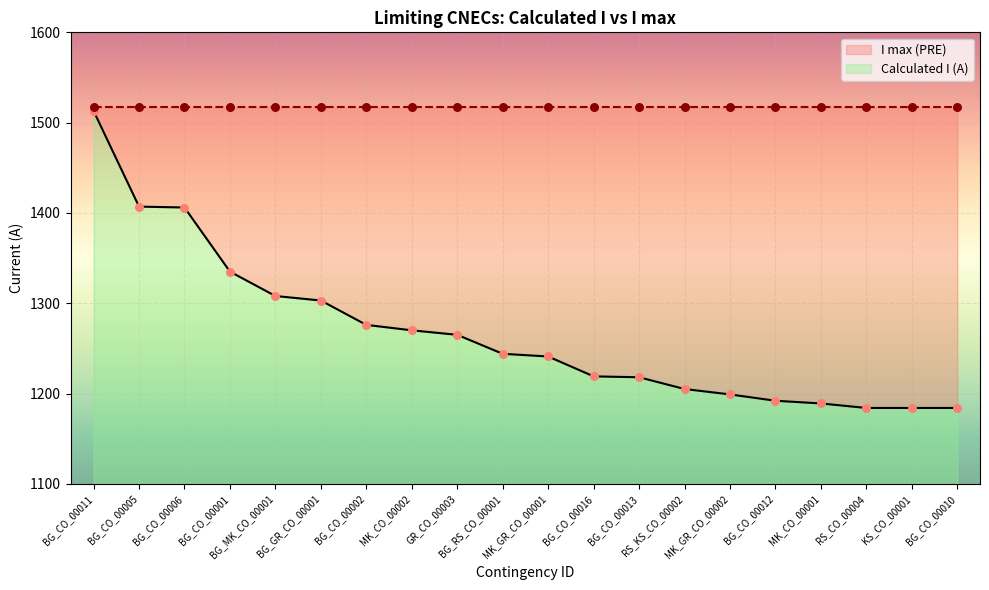

What is the ratio of the value at KS_CO_00001 to the value at BG_CO_00012?

1.0